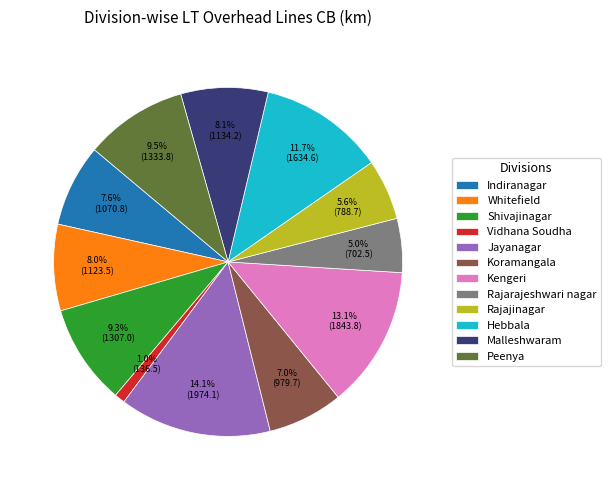

Which slice is the smallest?

Vidhana Soudha